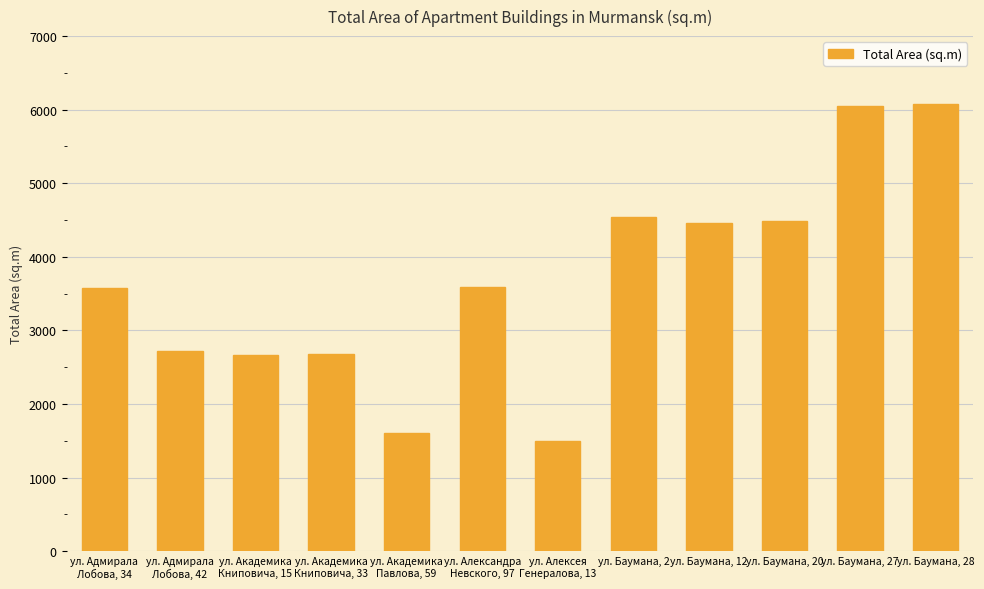

What is the difference between the second highest and second lowest values?

4449.4